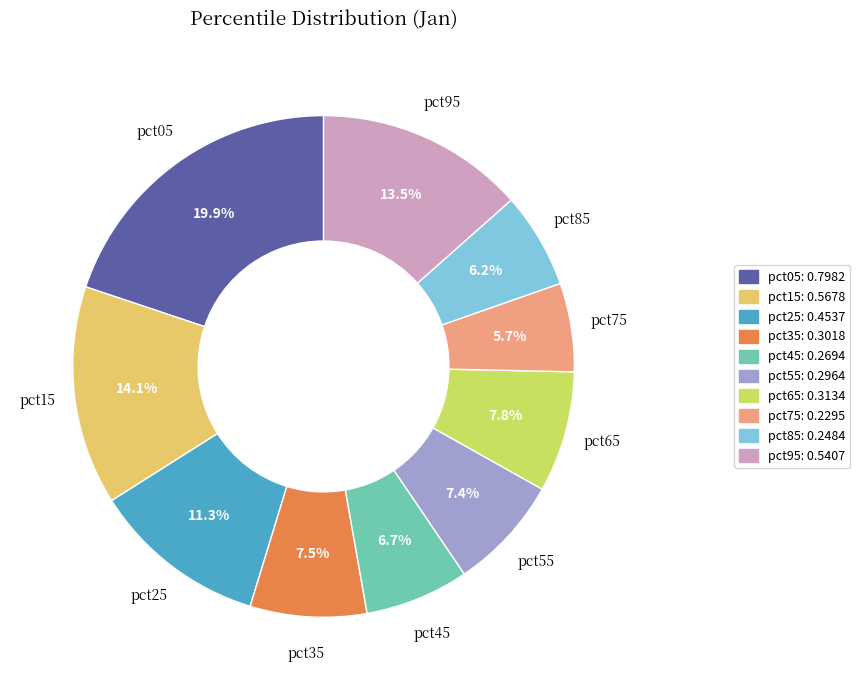

To the nearest percent, what portion does pct75 represent?

6%